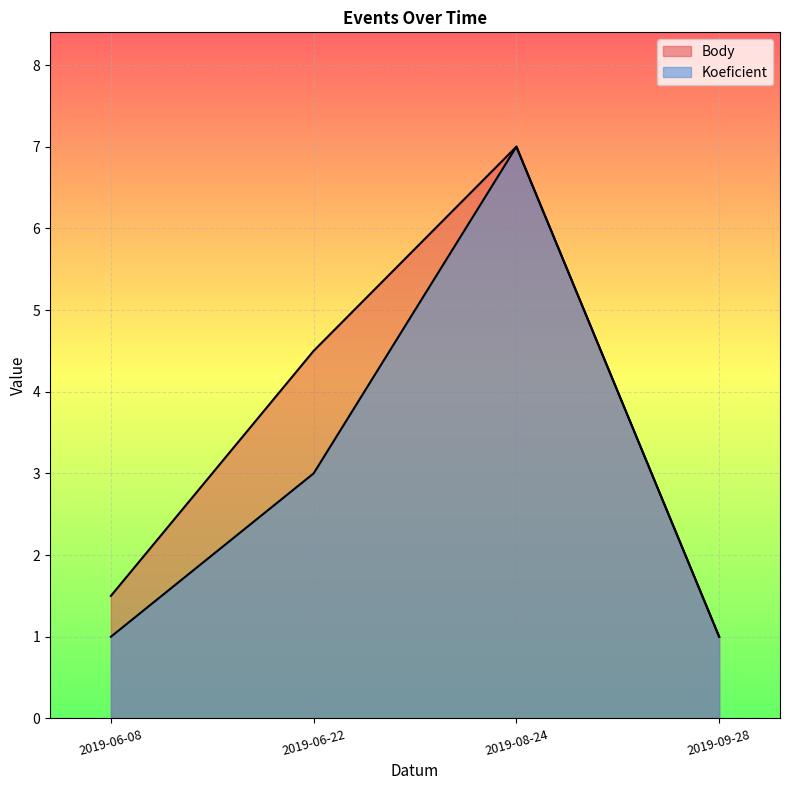

True or false: Body and Koeficient intersect in this chart.

False